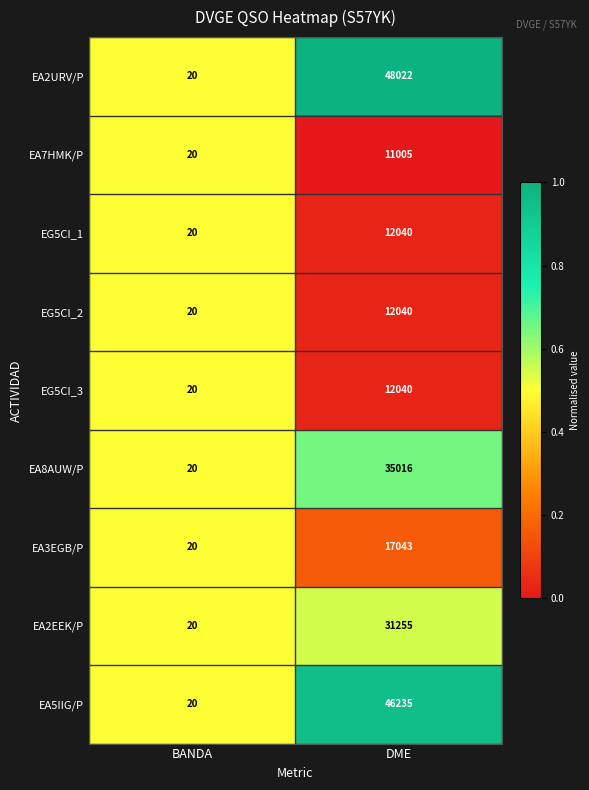

True or false: EG5CI_1 has a value of 12040 at DME.

True